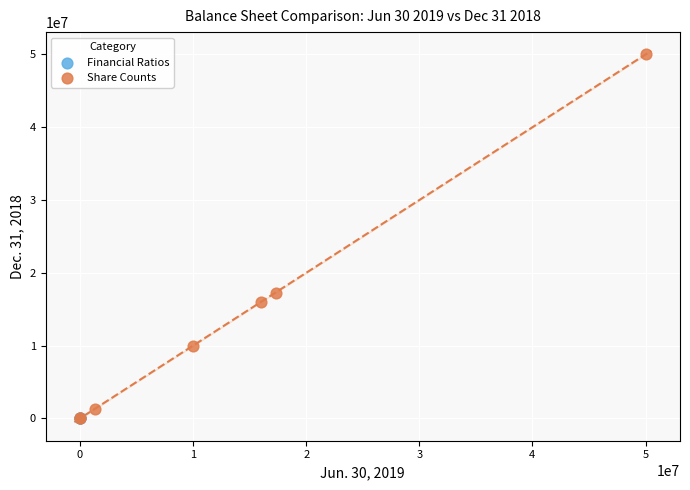

What are all the series names shown in the legend?

Financial Ratios, Share Counts